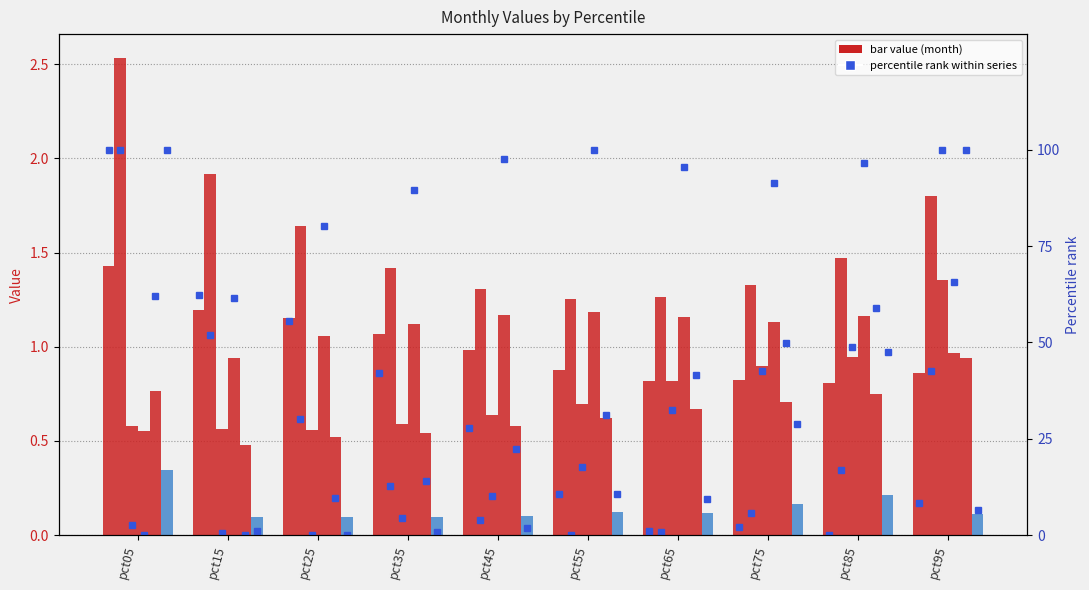

Between pct25 and pct45, which series saw the biggest shift?

Feb